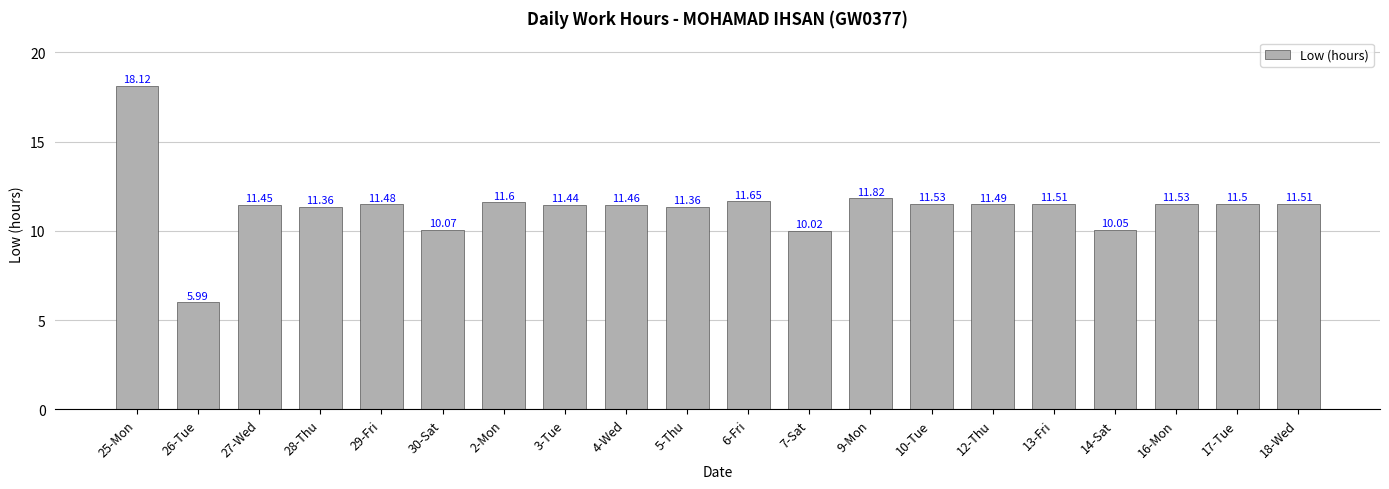

Does the chart contain stacked bars?

No